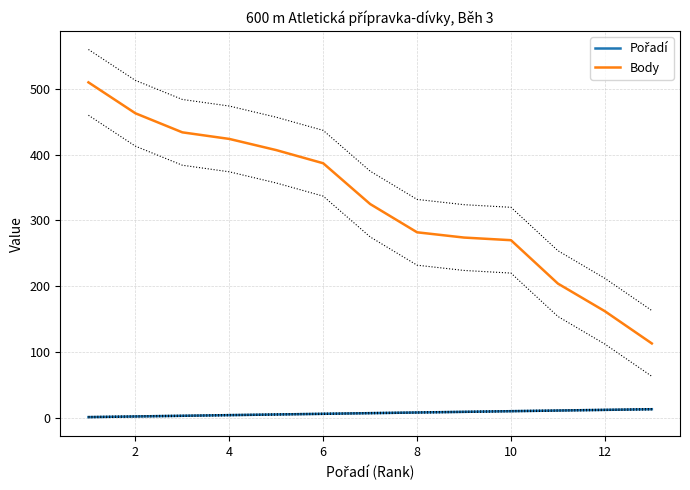

What is the value of the Body point at the 8th from the left?

282